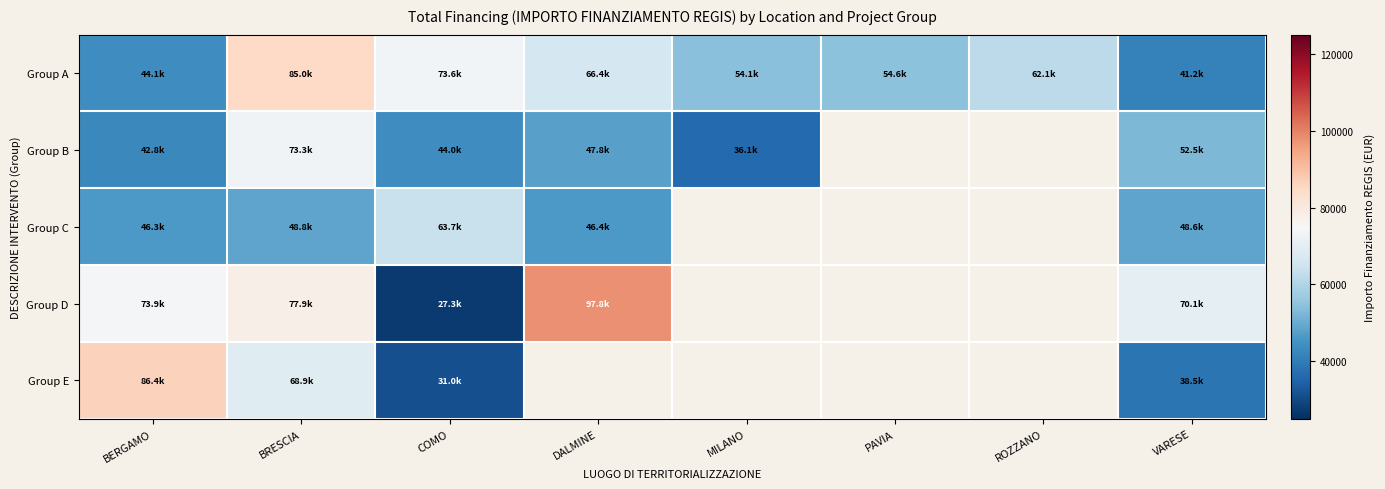

What is the difference between the Group A values at BRESCIA and ROZZANO?

22915.4